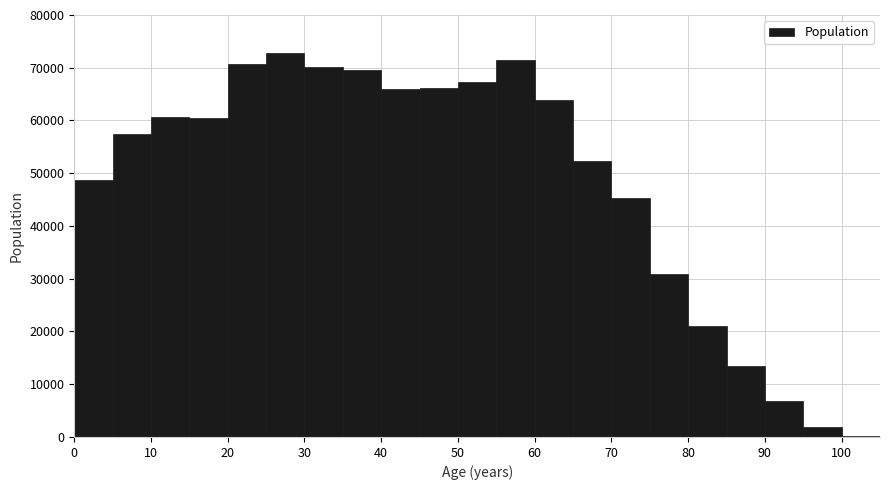

Reading left to right, transcribe this chart: for each bar, give the range it covers on the x-axis and its height. The values are not printed on the chart, so give them approximately, as read against the axis.

0 to 5: 49000
5 to 10: 57000
10 to 15: 61000
15 to 20: 60000
20 to 25: 71000
25 to 30: 73000
30 to 35: 70000
35 to 40: 70000
40 to 45: 66000
45 to 50: 66000
50 to 55: 67000
55 to 60: 71000
60 to 65: 64000
65 to 70: 52000
70 to 75: 45000
75 to 80: 31000
80 to 85: 21000
85 to 90: 13000
90 to 95: 7000
95 to 100: 2000
100 to 105: under 1000